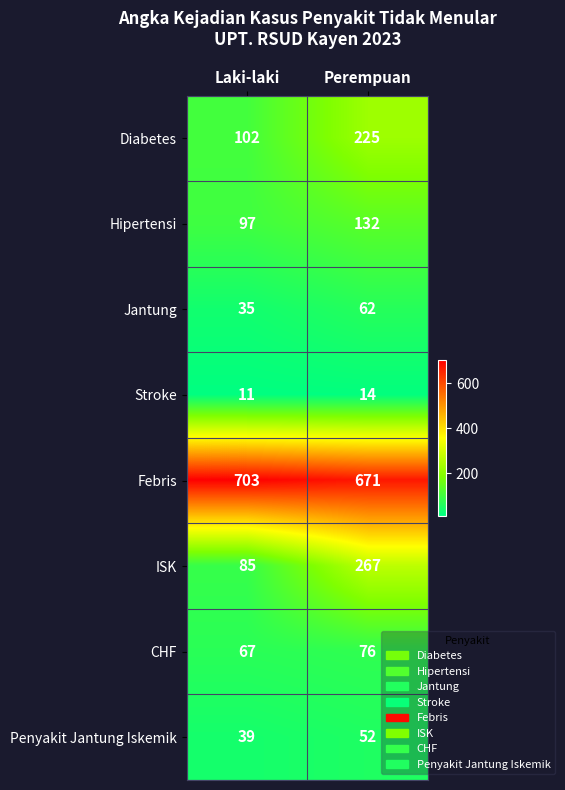

What is the sum of the Hipertensi values at Perempuan and Laki-laki?

229